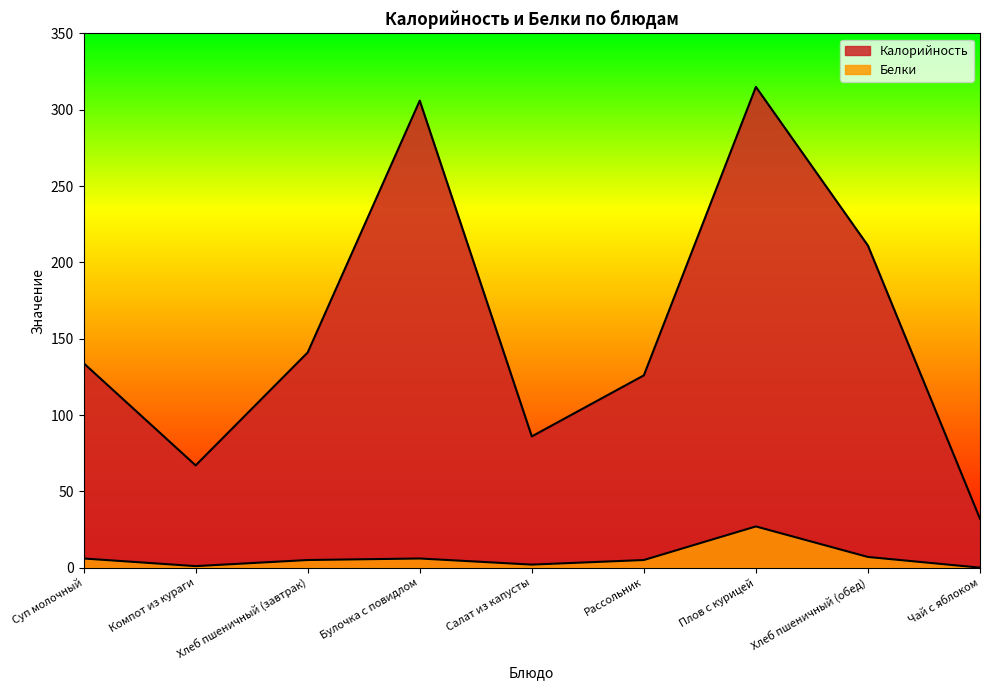

Does the chart display data point markers on the line(s)?

No